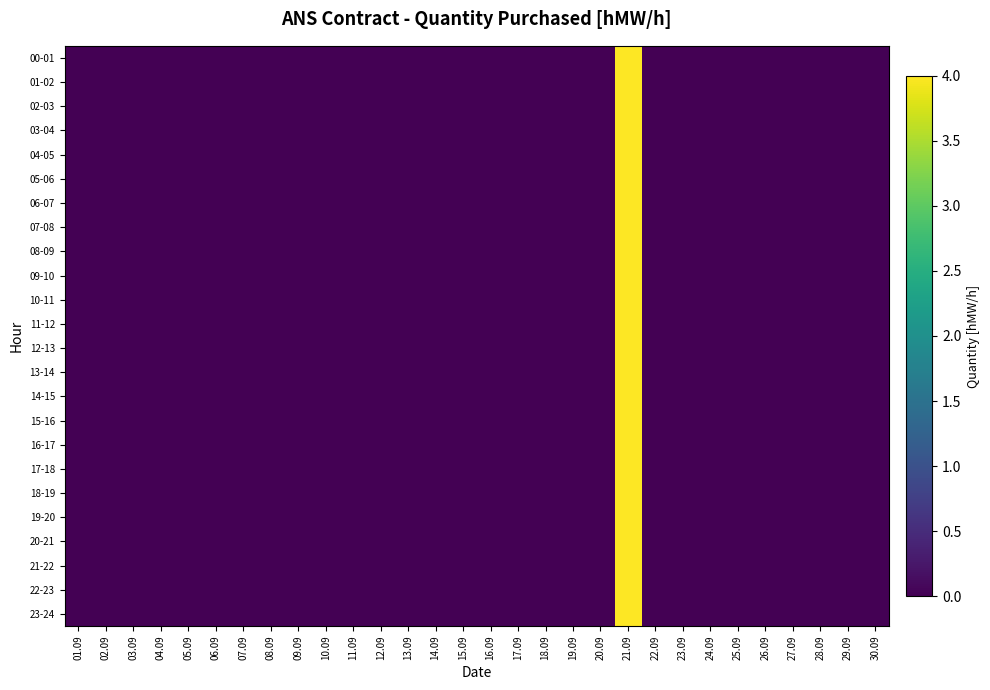

Rank the series at 30.09 from highest to lowest value.

00-01, 01-02, 02-03, 03-04, 04-05, 05-06, 06-07, 07-08, 08-09, 09-10, 10-11, 11-12, 12-13, 13-14, 14-15, 15-16, 16-17, 17-18, 18-19, 19-20, 20-21, 21-22, 22-23, 23-24